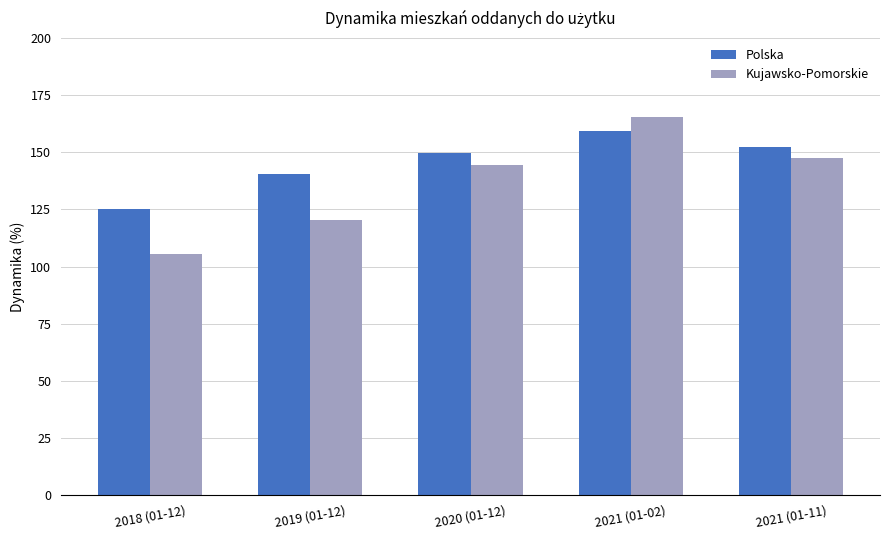

Which series has the widest spread of values?

Kujawsko-Pomorskie